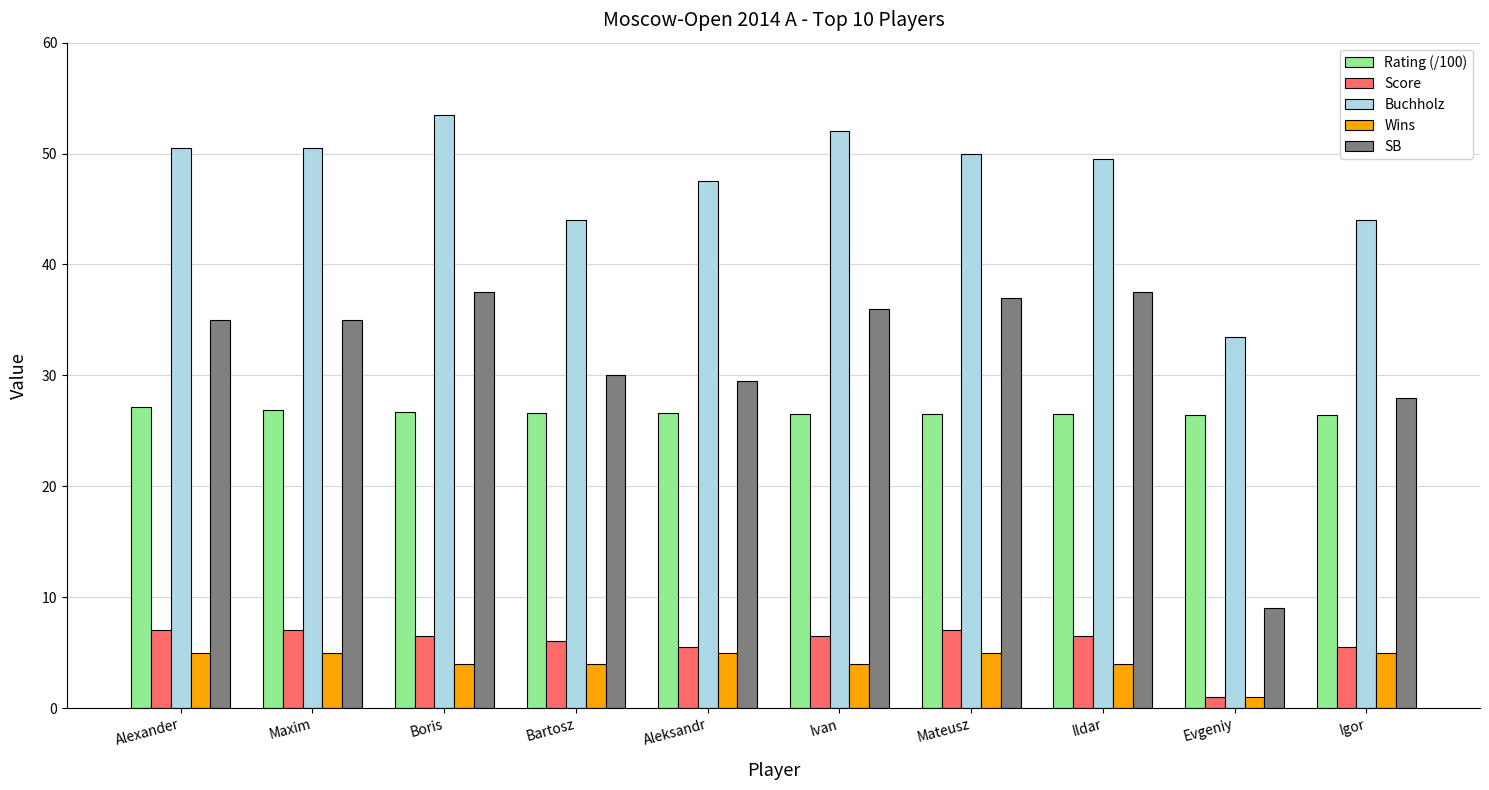

What is the difference between the highest and lowest values at Alexander?

45.5